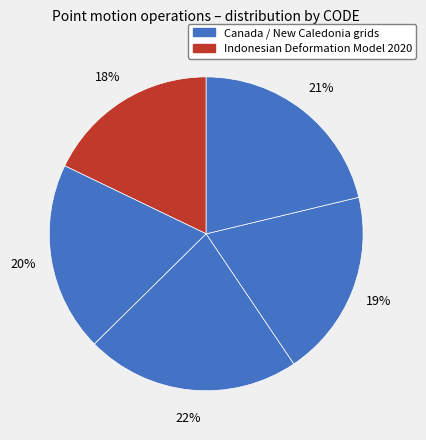

Is there any slice that represents more than half of the pie?

No